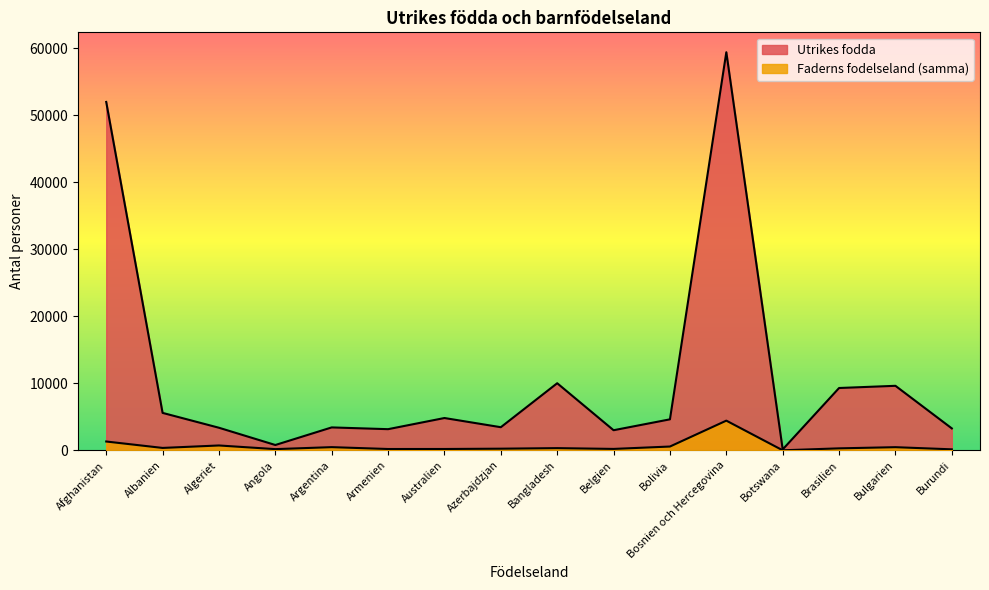

Which category has the lowest value across all series?

Botswana